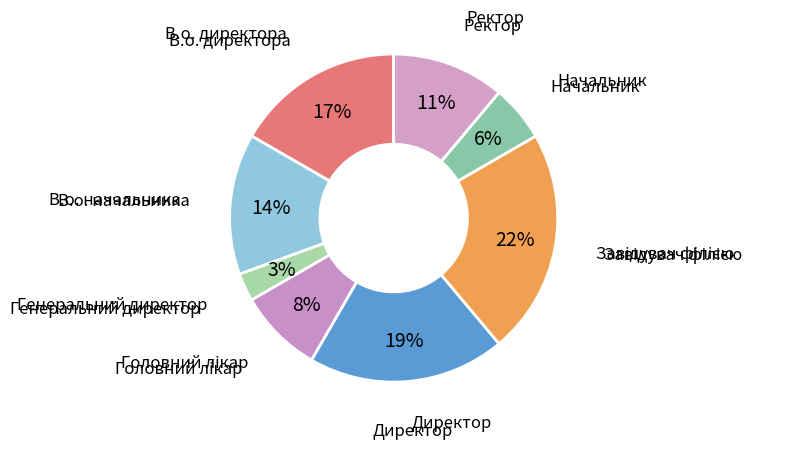

To the nearest percent, what is the difference between the largest and smallest slice percentages?

19%